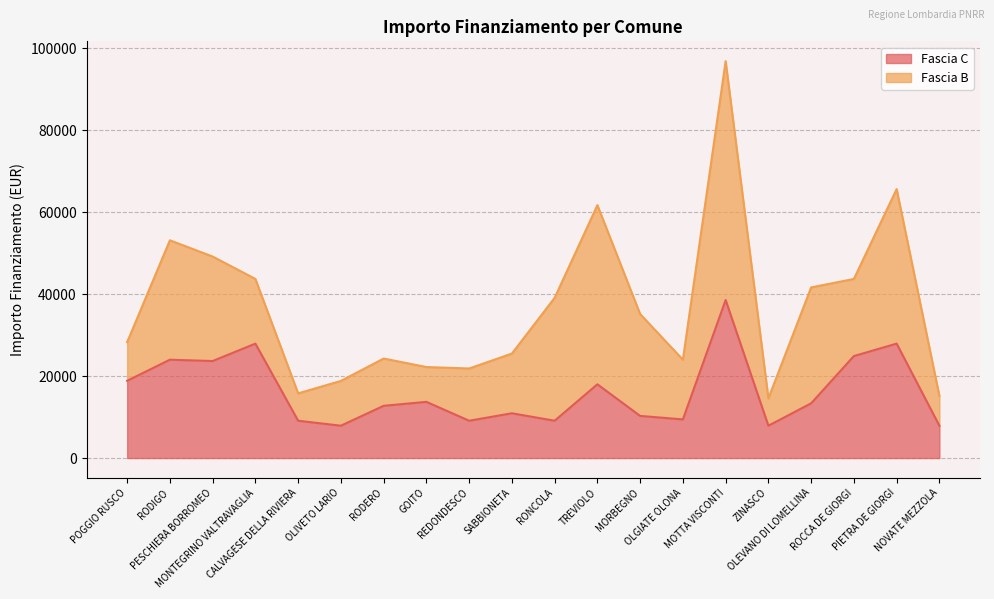

Reading right to left, list all the values displayed in this chart.

NOVATE MEZZOLA=7891	PIETRA DE GIORGI=27922	ROCCA DE GIORGI=24887	OLEVANO DI LOMELLINA=13354	ZINASCO=7891	MOTTA VISCONTI=38565	OLGIATE OLONA=9427	MORBEGNO=10284	TREVIOLO=17997	RONCOLA=9105	SABBIONETA=10926	REDONDESCO=9105	GOITO=13712	RODERO=12747	OLIVETO LARIO=7891	CALVAGESE DELLA RIVIERA=9105	MONTEGRINO VALTRAVAGLIA=27922	PESCHIERA BORROMEO=23673	RODIGO=23996	POGGIO RUSCO=18854